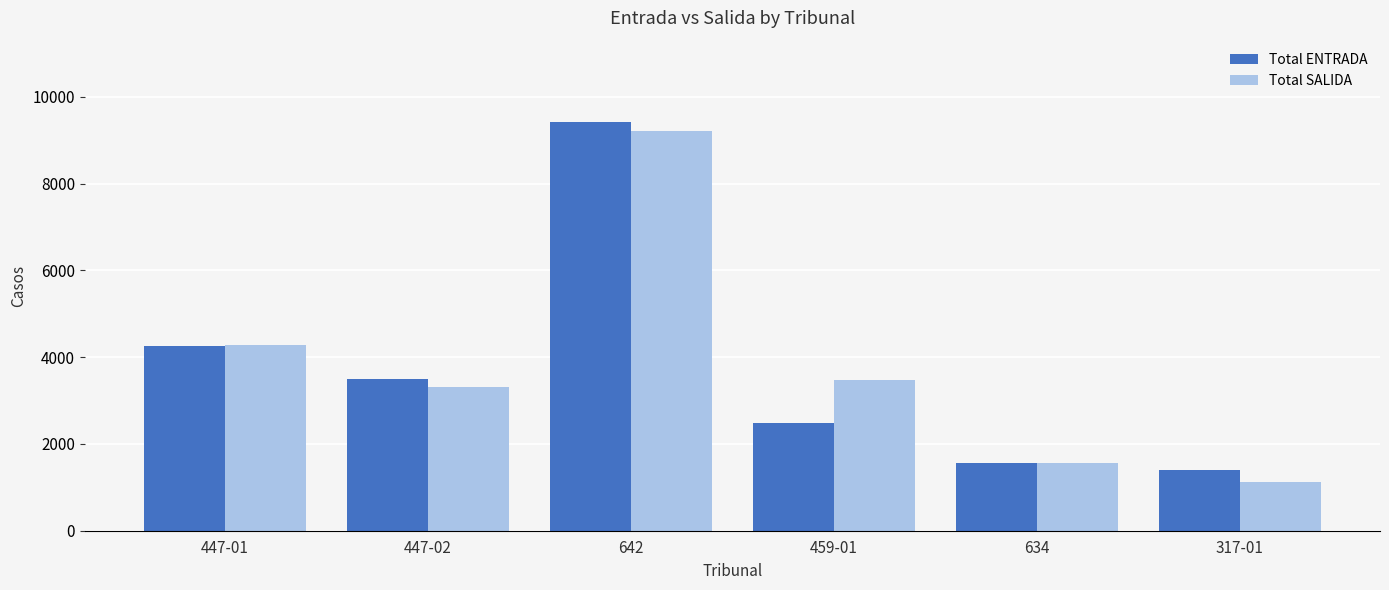

Is the value of Total ENTRADA at 642 greater than the value of Total SALIDA at 459-01?

Yes